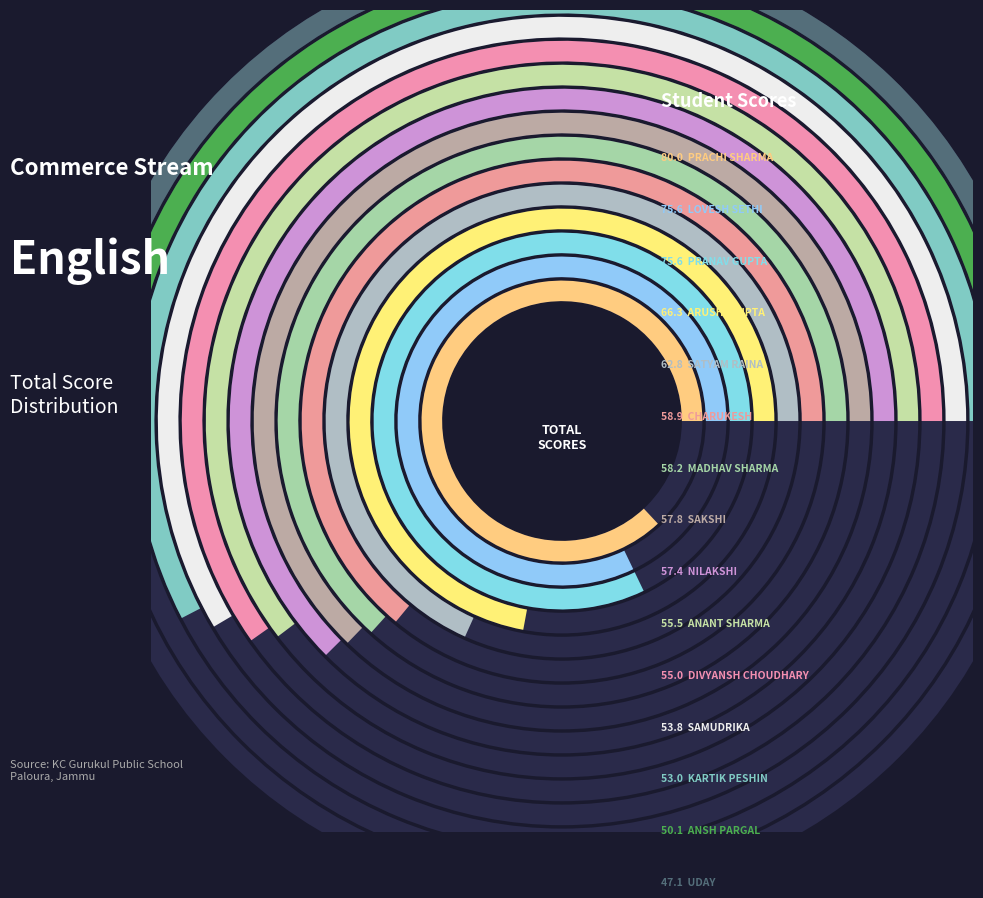

Approximately how many times larger is the value at SAKSHI compared to MADHAV SHARMA?

1.0